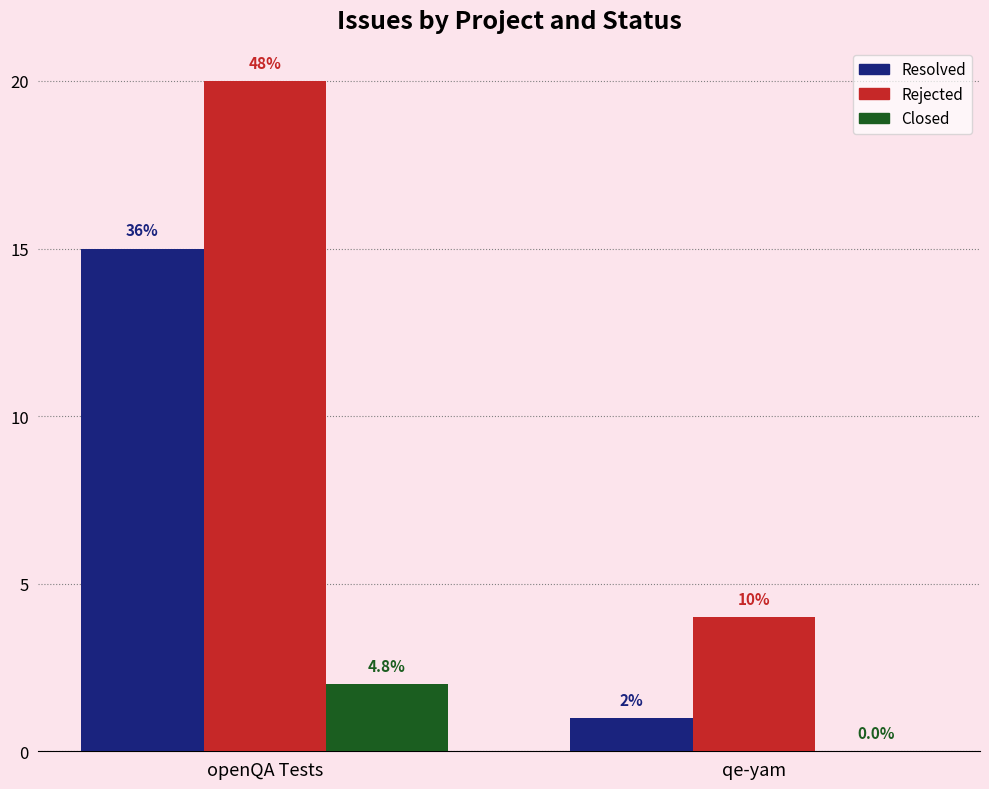

How many groups of bars are there?

2